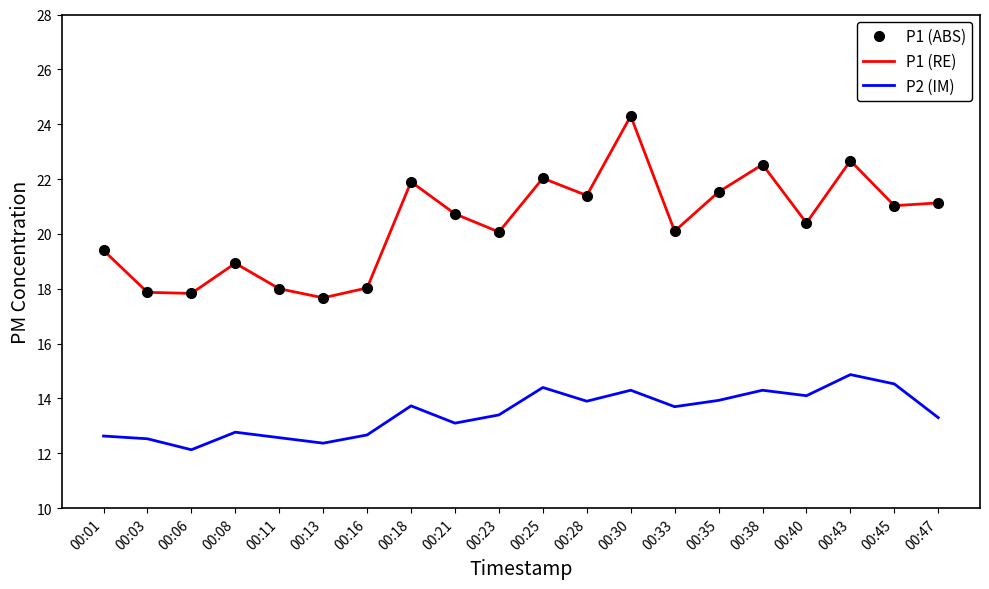

Does the chart have visible grid lines?

No